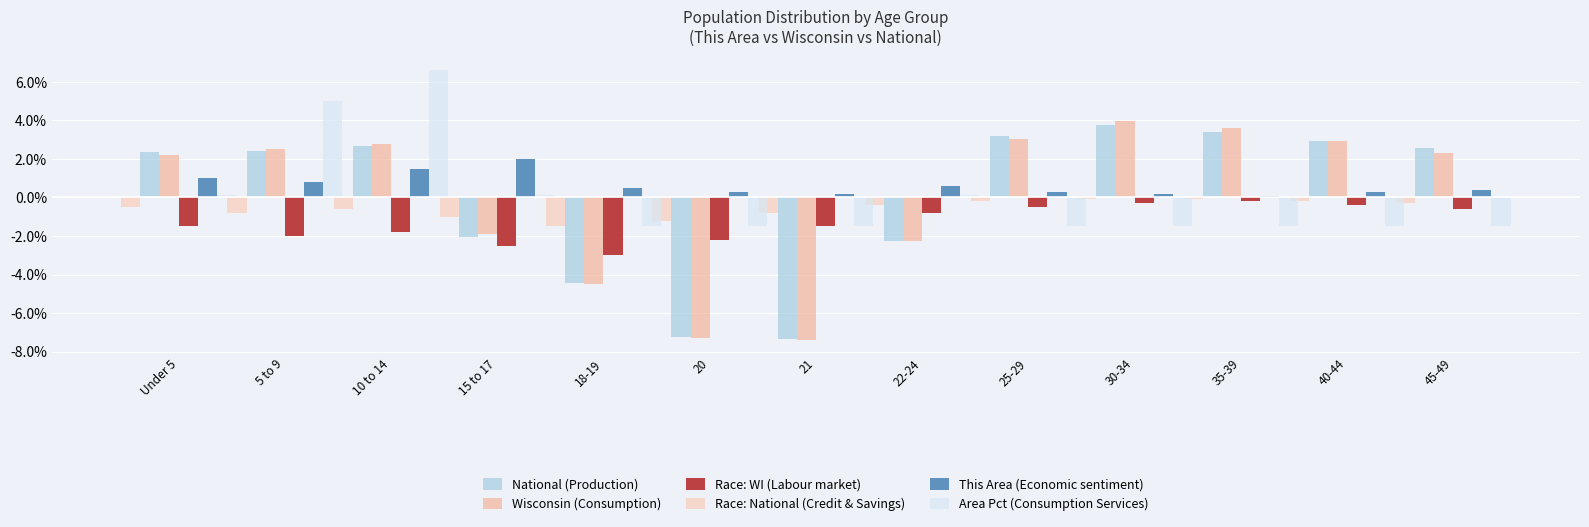

At which label is Wisconsin (Consumption) closest to -1?

15 to 17